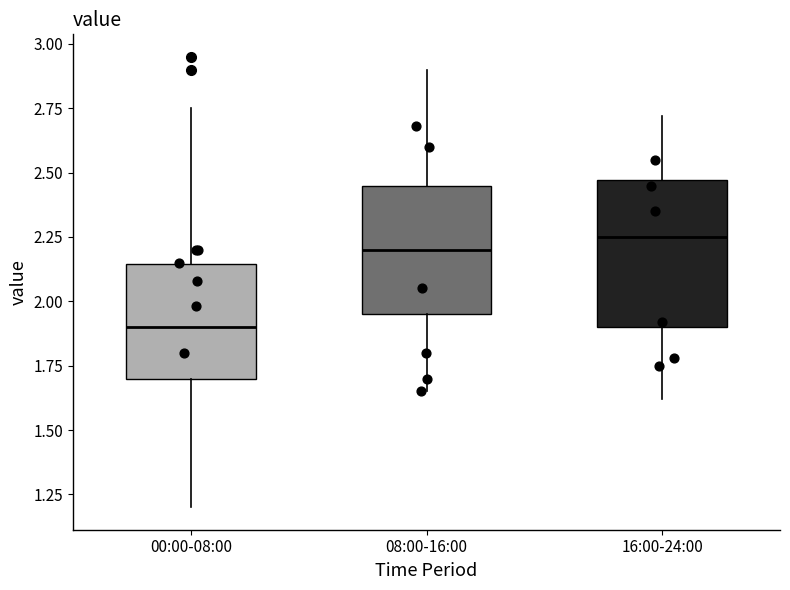

Reading left to right, read every box against the y-axis: the position of its median line, the range the box covers, and the ends of its whiskers. The values are not printed on the chart, so give them approximately, as read against the axis.

00:00-08:00: median 1.90, box 1.70 to 2.15, whiskers 1.20 to 2.75
08:00-16:00: median 2.20, box 1.95 to 2.45, whiskers 1.65 to 2.90
16:00-24:00: median 2.25, box 1.90 to 2.45, whiskers 1.60 to 2.70